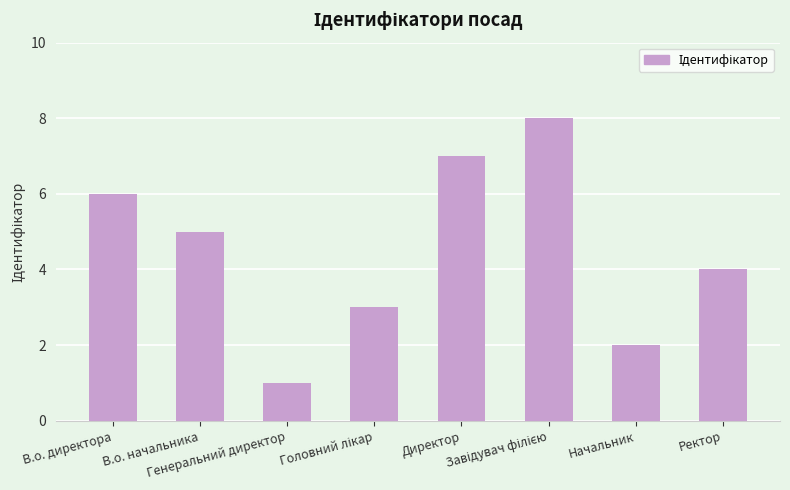

What is the smallest value displayed?

1